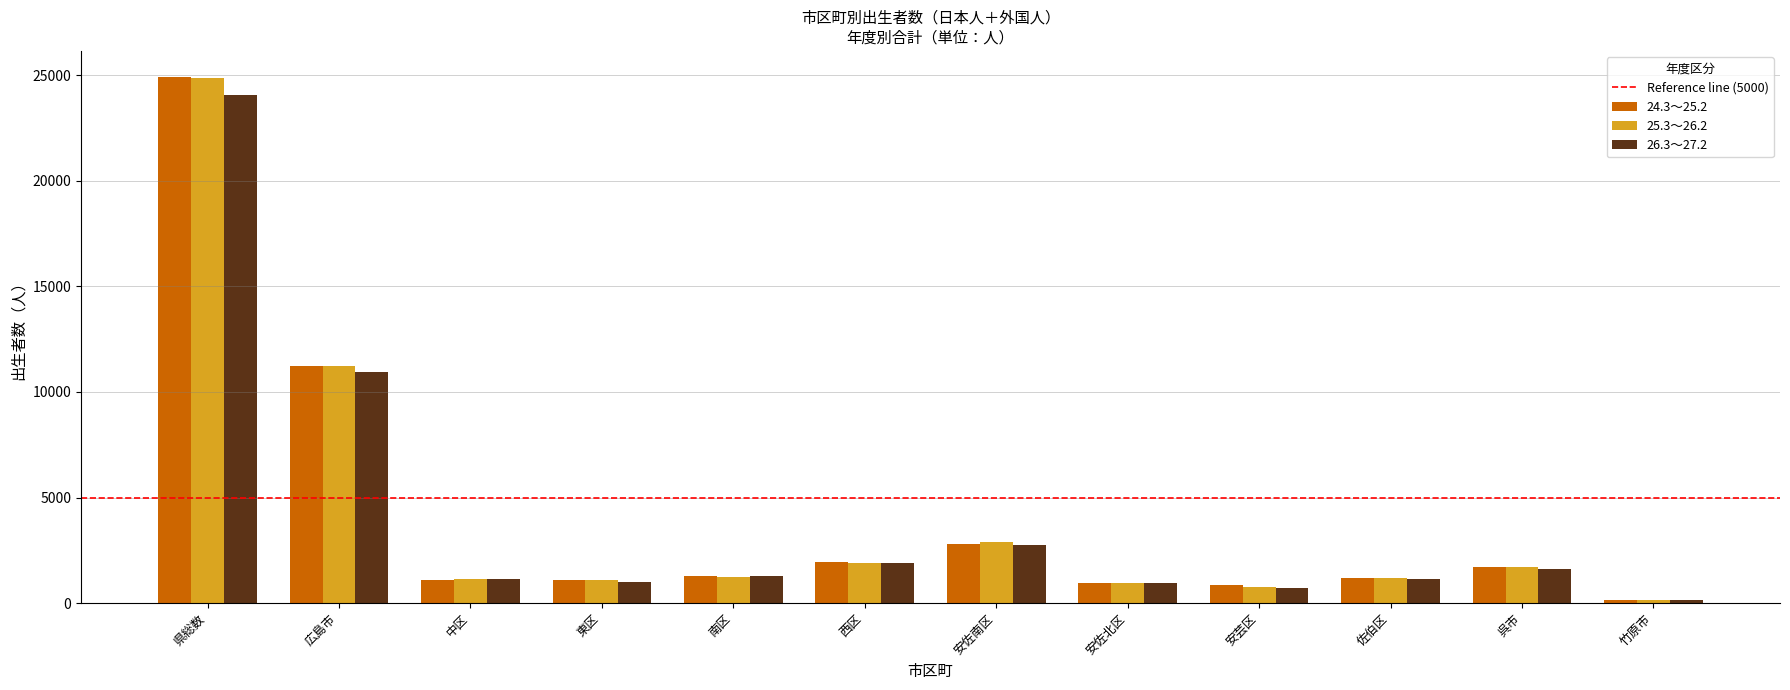

At which category is the sum across all series the highest?

県総数